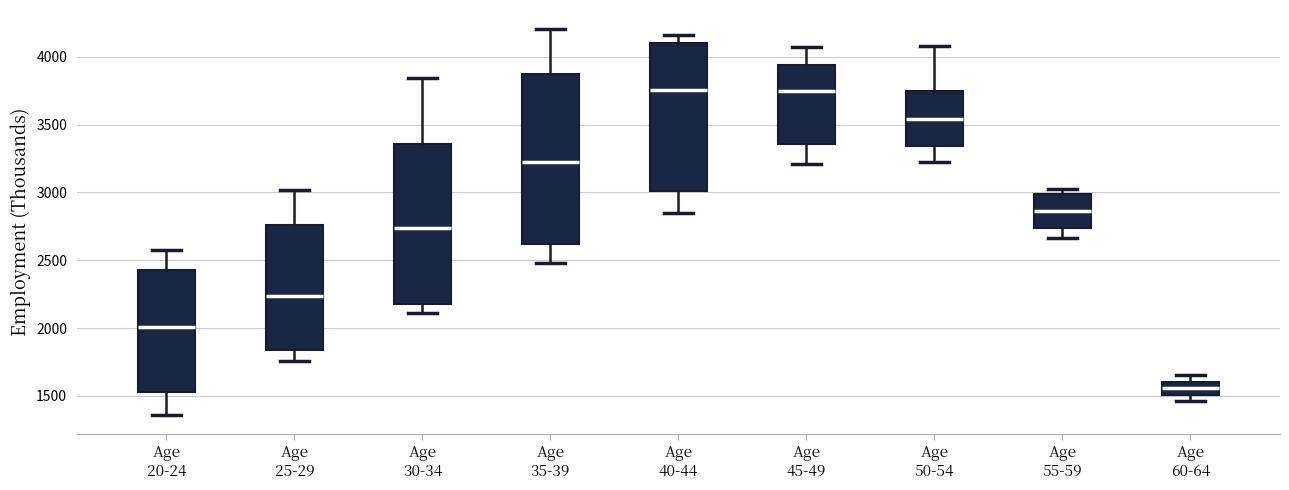

Where does the median line of the box for Age 20-24 sit on the y-axis? The values are not printed on the chart, so give them approximately, as read against the axis.

2000